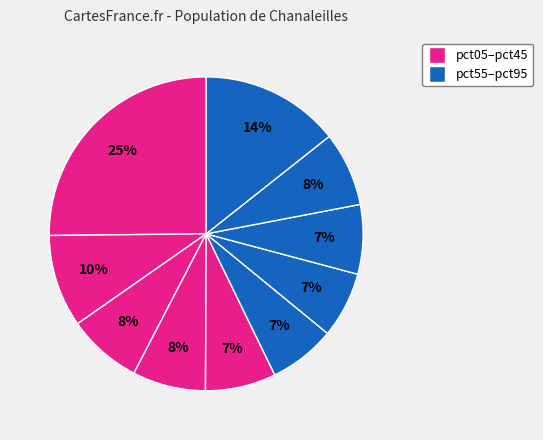

How many slices are in this pie chart?

10